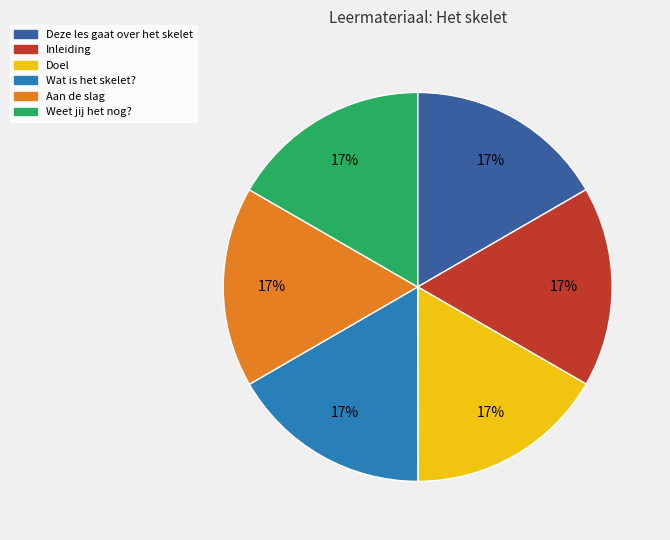

To the nearest percent, what portion does Wat is het skelet? represent?

17%